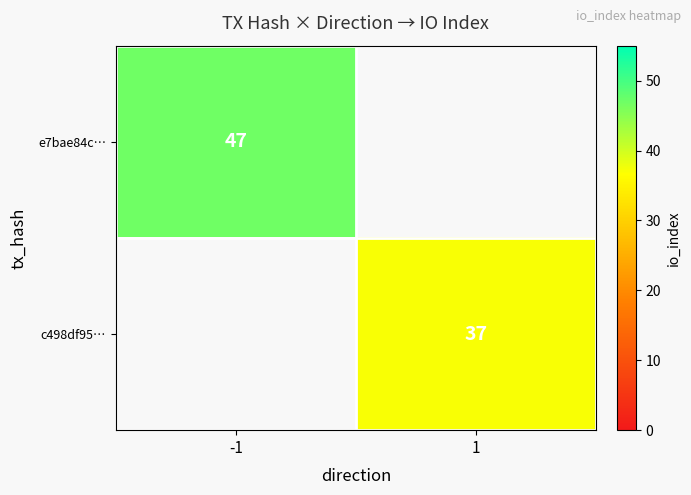

The e7bae84c… series shows 47 at -1. True or false?

True